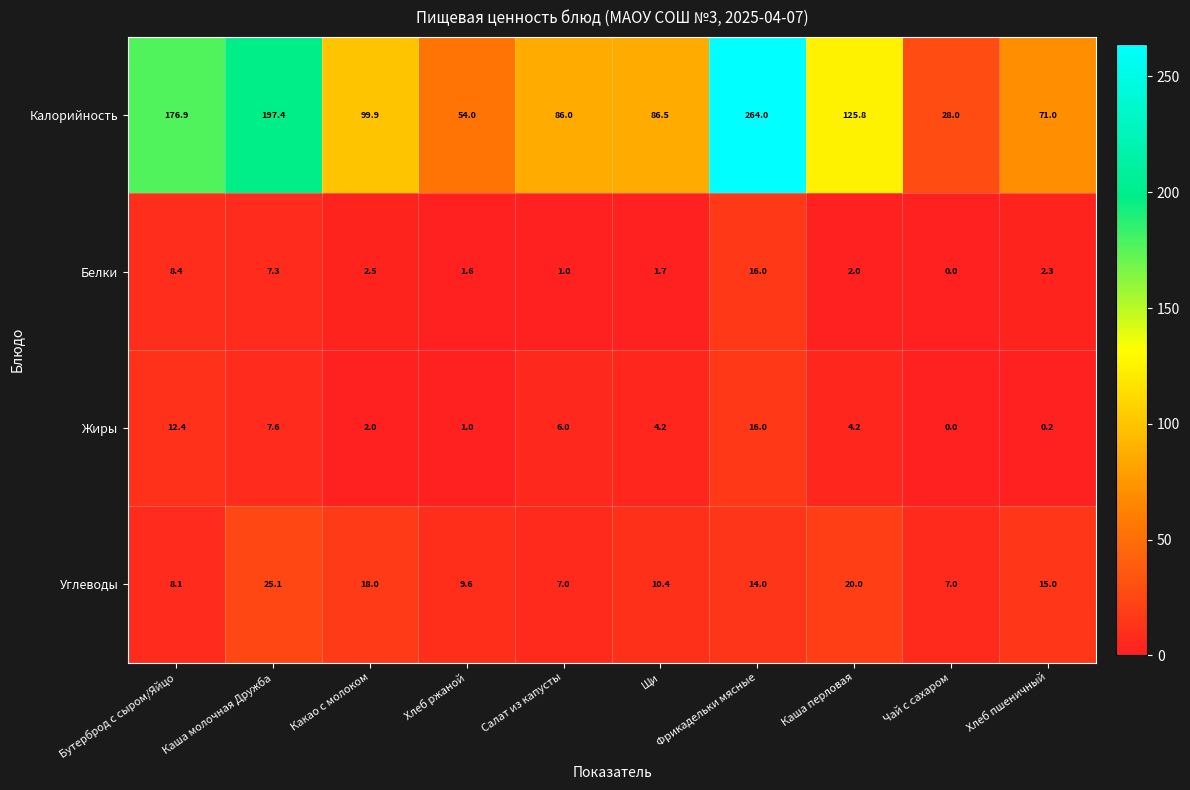

Between Хлеб ржаной and Щи, which series saw the biggest shift?

Калорийность